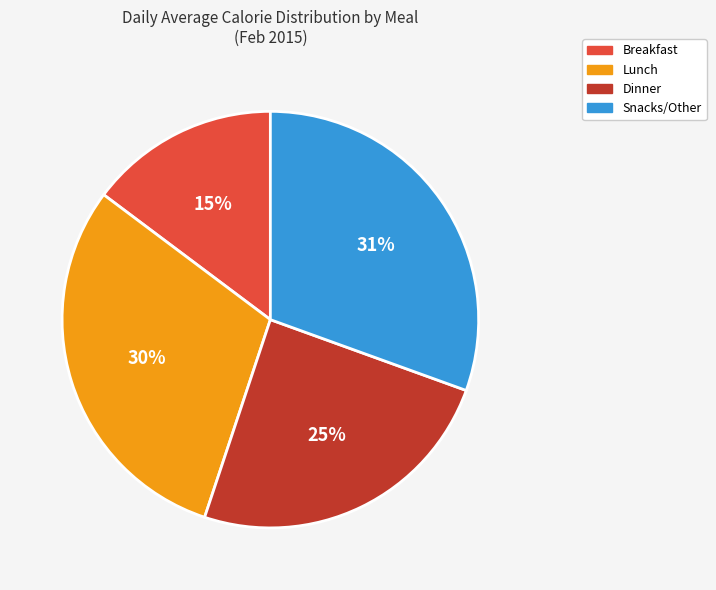

The Breakfast slice represents 4% of the pie. True or false?

False